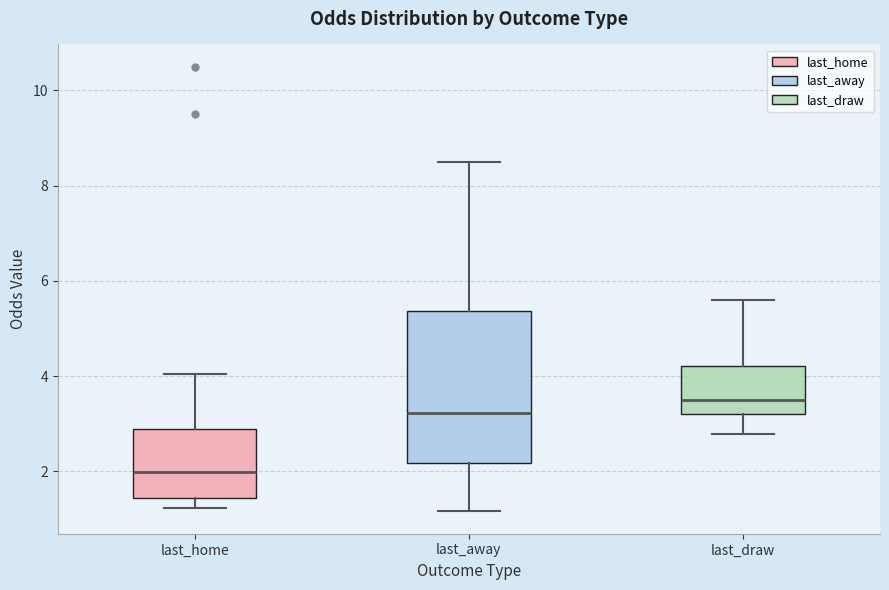

Reading left to right, read every box against the y-axis: the position of its median line, the range the box covers, and the ends of its whiskers. The values are not printed on the chart, so give them approximately, as read against the axis.

last_home: median 2.0, box 1.4 to 2.8, whiskers 1.2 to 4.0
last_away: median 3.2, box 2.2 to 5.4, whiskers 1.2 to 8.6
last_draw: median 3.6, box 3.2 to 4.2, whiskers 2.8 to 5.6